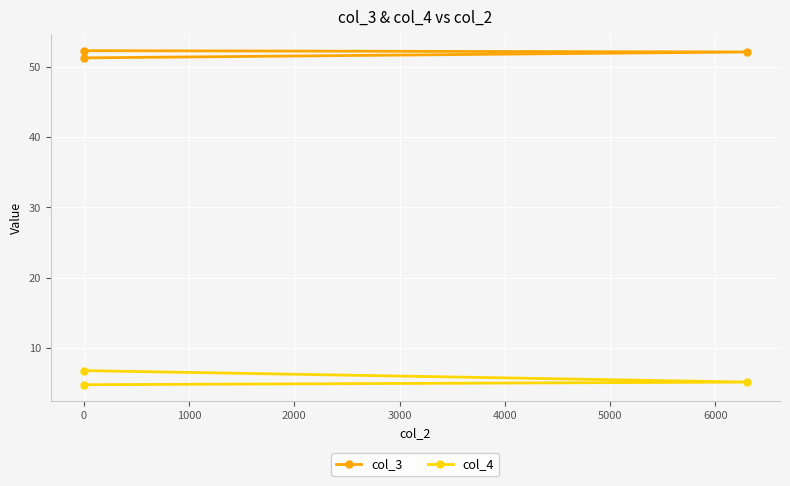

Reading left to right, transcribe all the data shown in this chart.

col_3: 52.3	52.1	51.3
col_4: 4.8	5.1	6.8